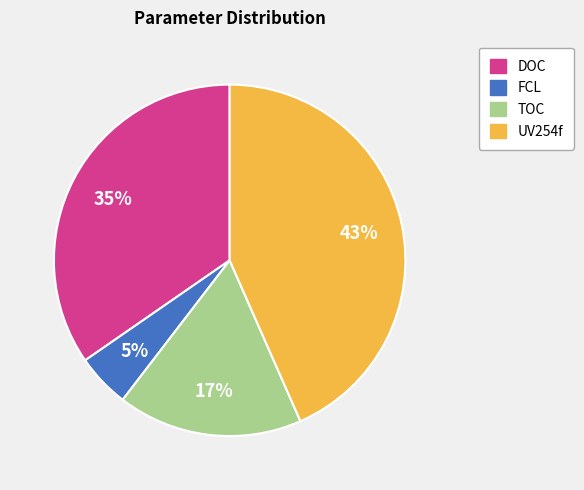

Which category has the biggest portion of the pie?

UV254f